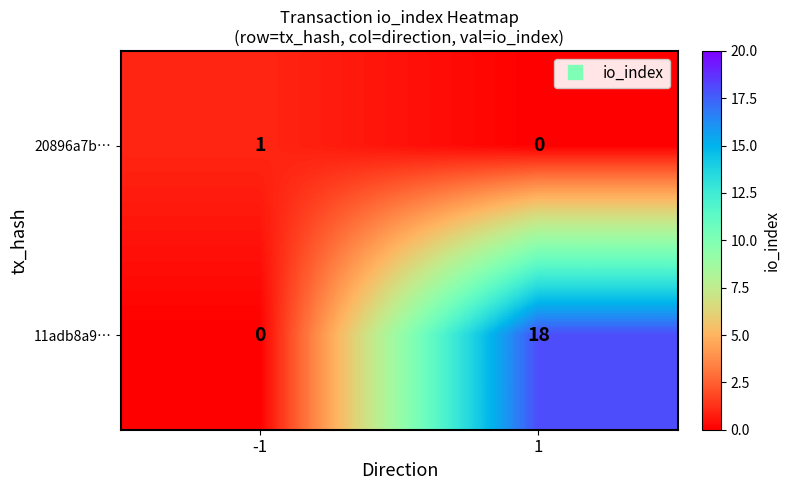

List the series in order of their overall mean, highest first.

11adb8a9…, 20896a7b…